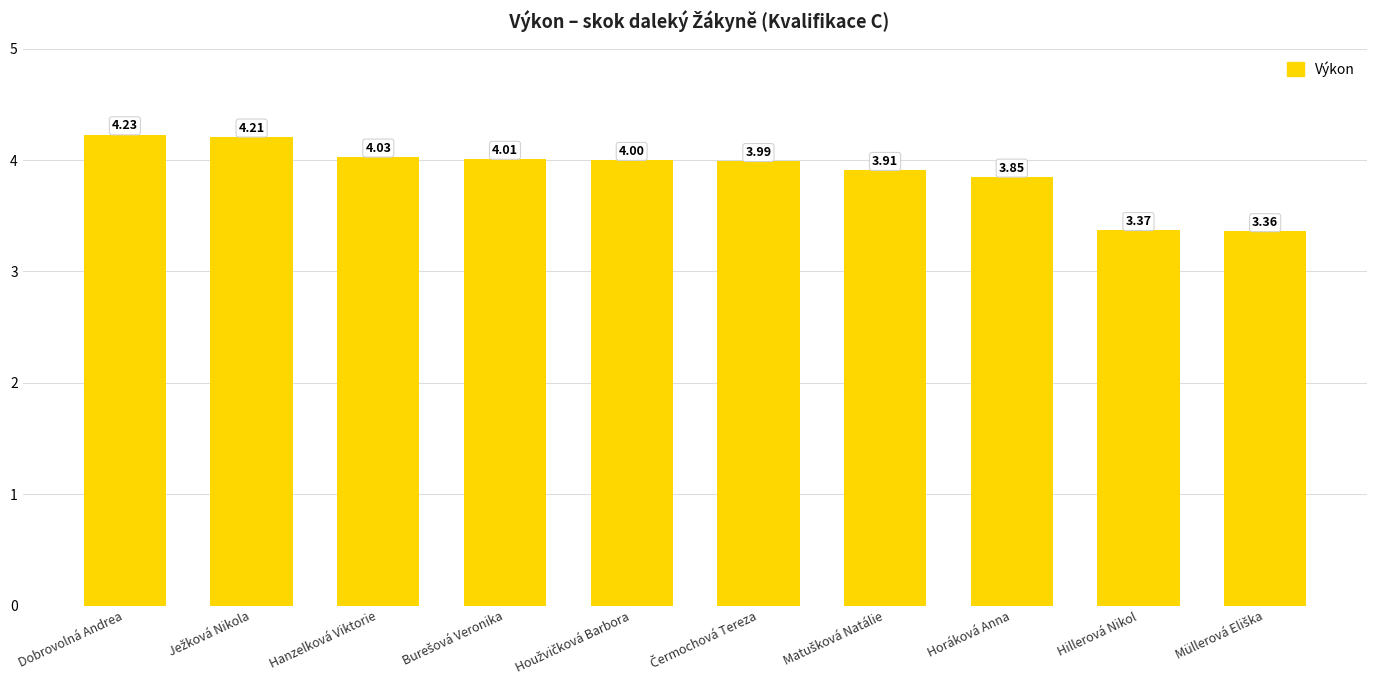

Does the chart contain stacked bars?

No